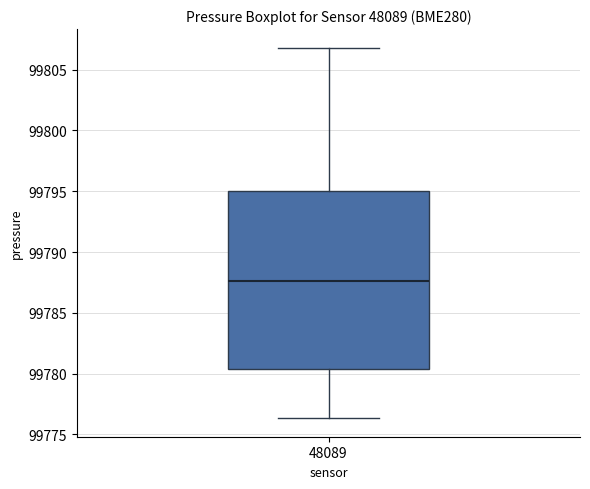

Read this box plot against the y-axis: the position of the median line, the range covered by the box, and the ends of both whiskers. The values are not printed on the chart, so give them approximately, as read against the axis.

median 99787.5, box 99780.5 to 99795.0, whiskers 99776.5 to 99807.0